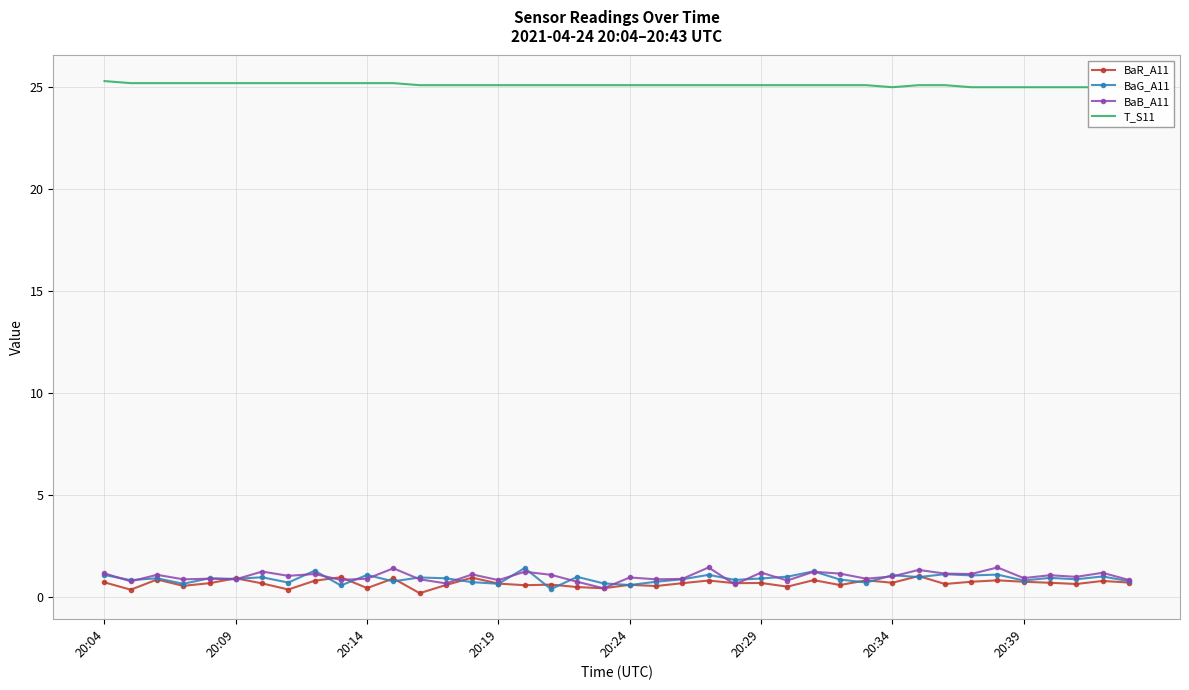

How many series are shown in this chart?

4